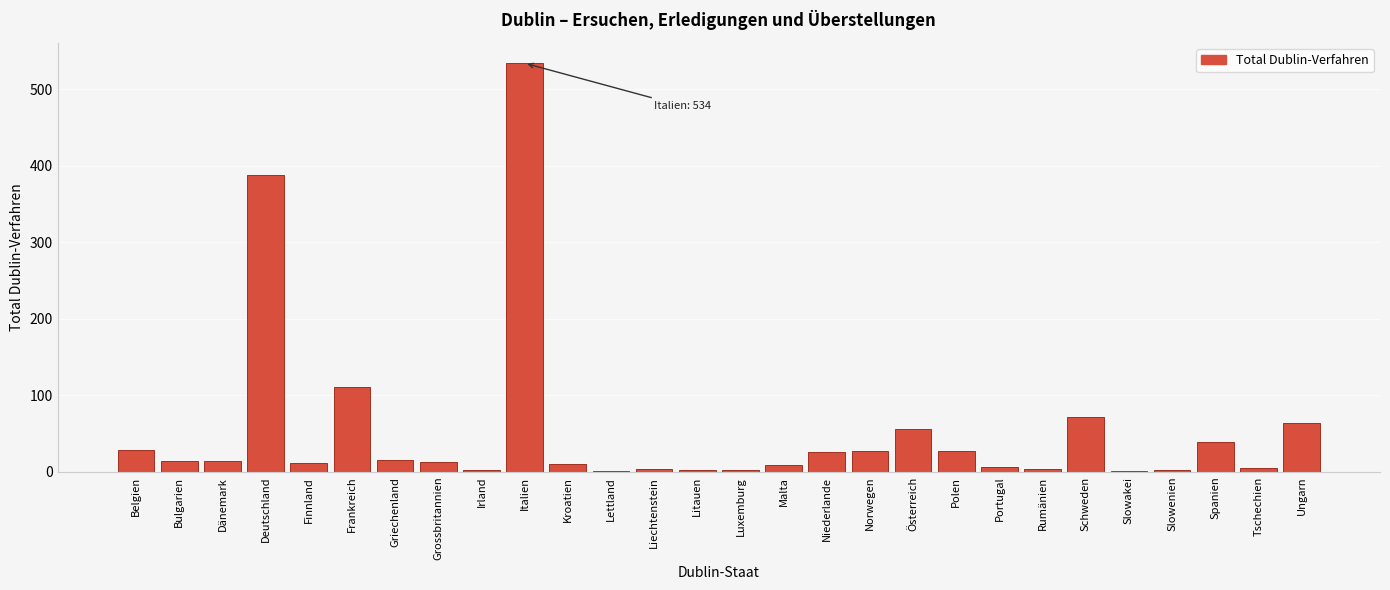

The chart shows a value of 14 at Bulgarien. True or false?

True